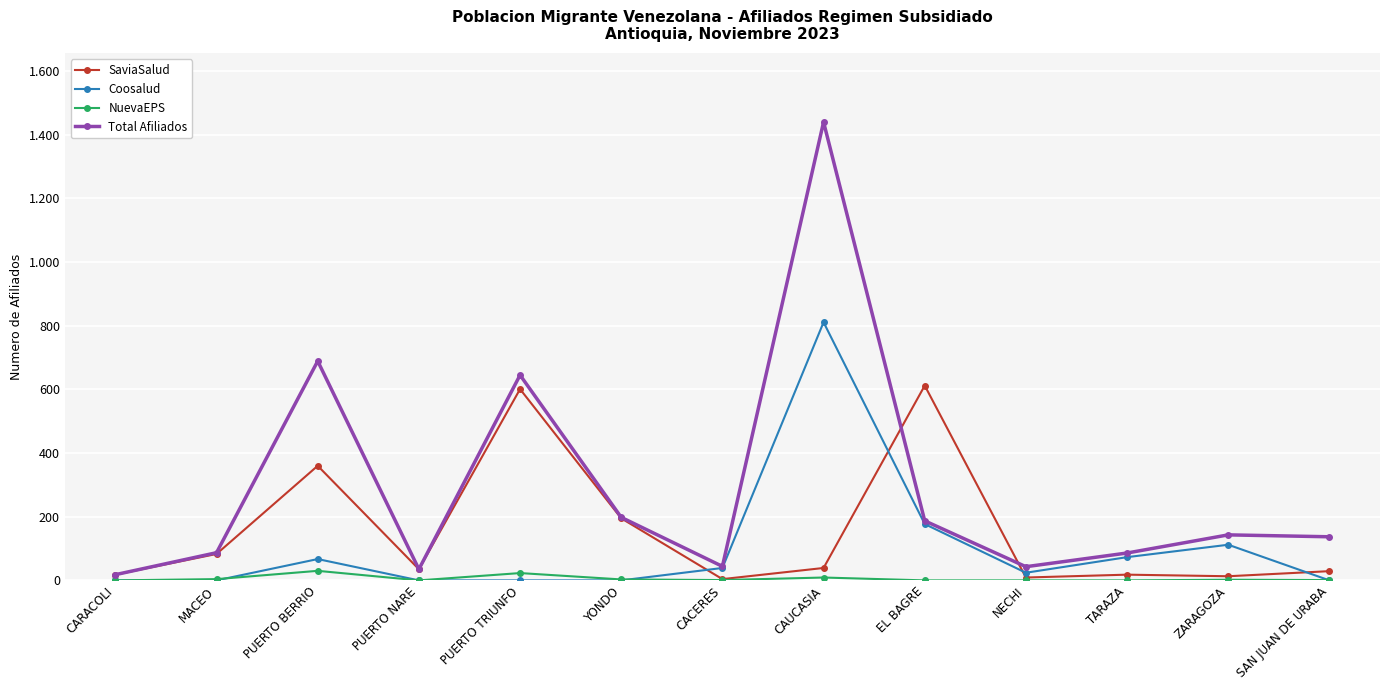

At PUERTO TRIUNFO, list the series in order from smallest to largest.

Coosalud, NuevaEPS, SaviaSalud, Total Afiliados